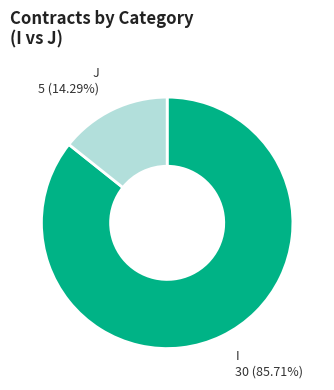

To the nearest percent, what is the average slice percentage?

50%